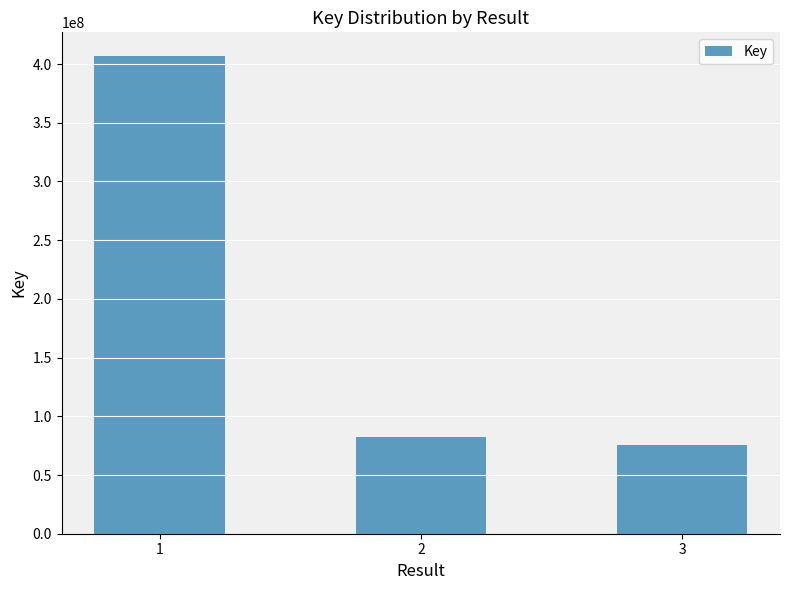

Reading left to right, list all the values displayed in this chart.

406638361	82689718	75976884